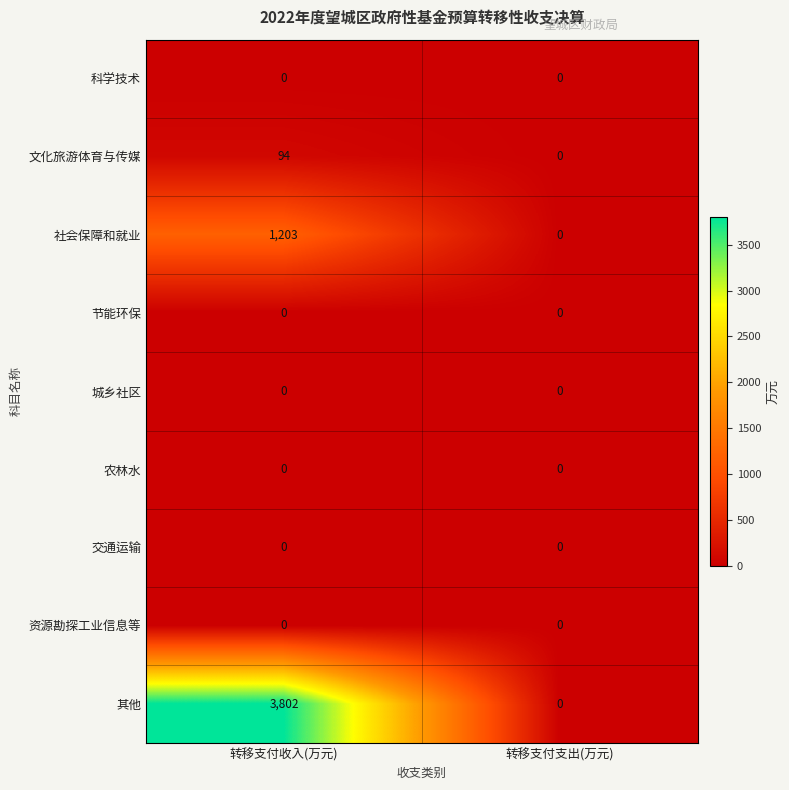

List the labels in order of 其他 value, smallest first.

转移支付支出(万元), 转移支付收入(万元)